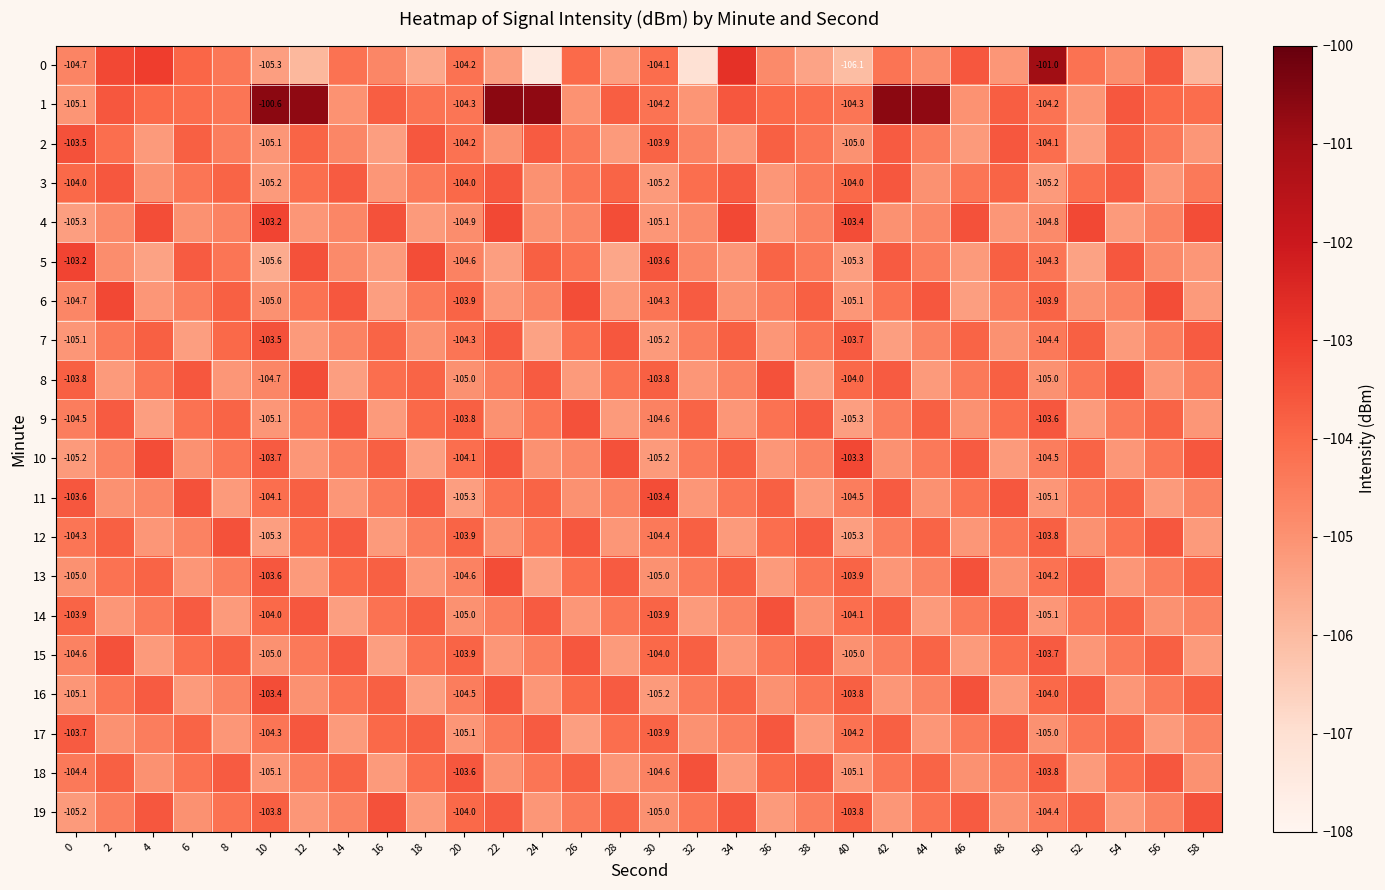

What is the sum of all 13 values?

-3131.7